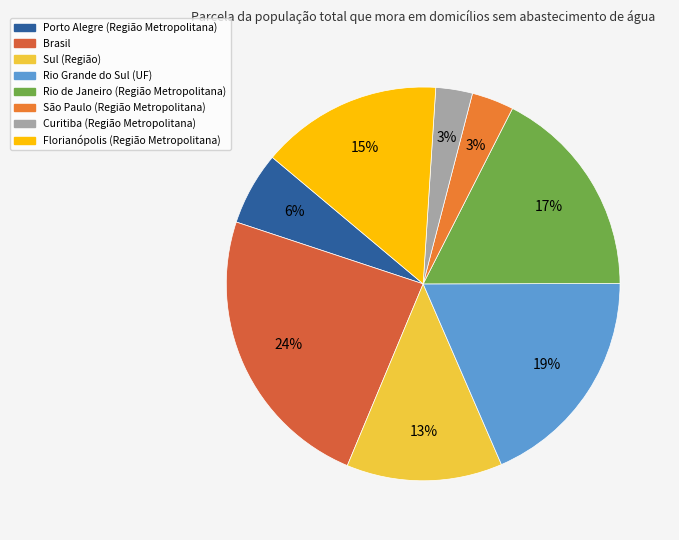

How many segments does this pie chart have?

8